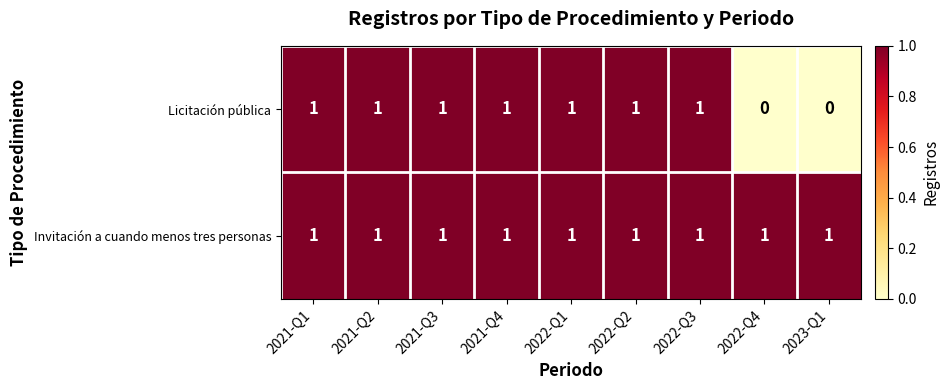

Between 2021-Q3 and 2022-Q4, which series saw the biggest shift?

Licitación pública